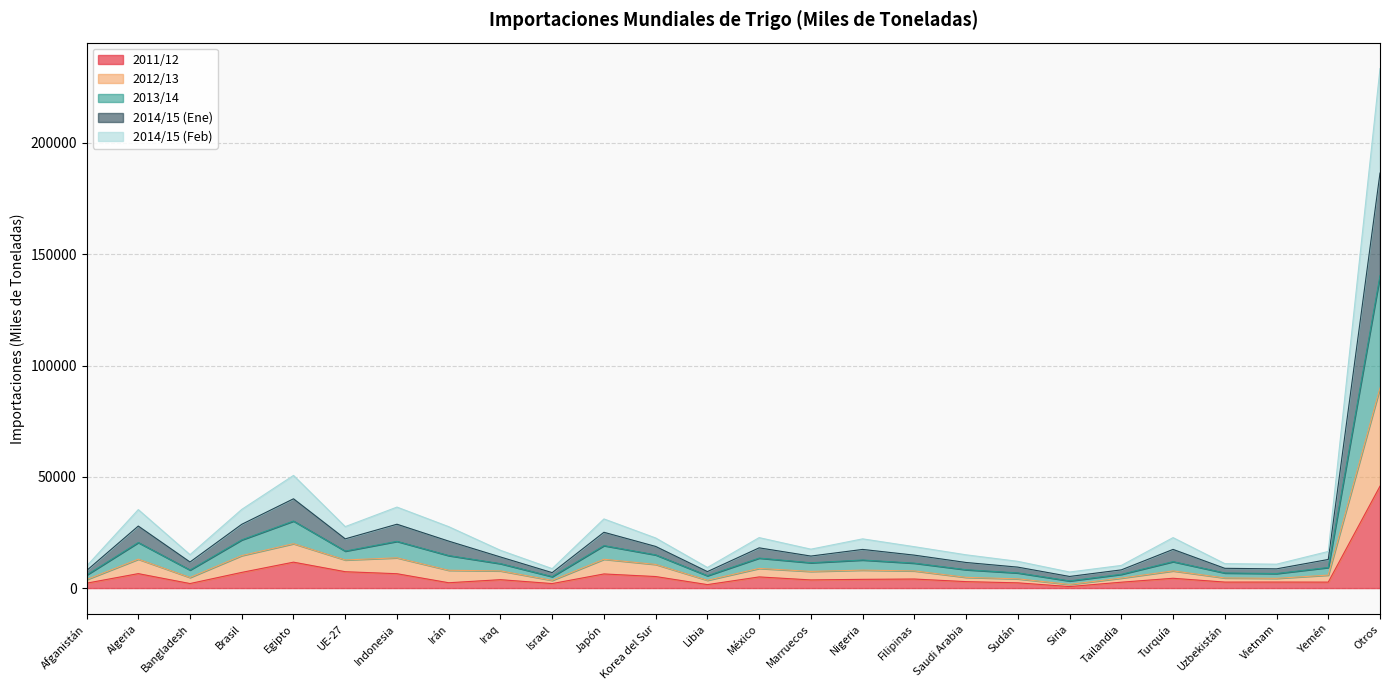

At which category does 2011/12 reach its first local peak?

Algeria